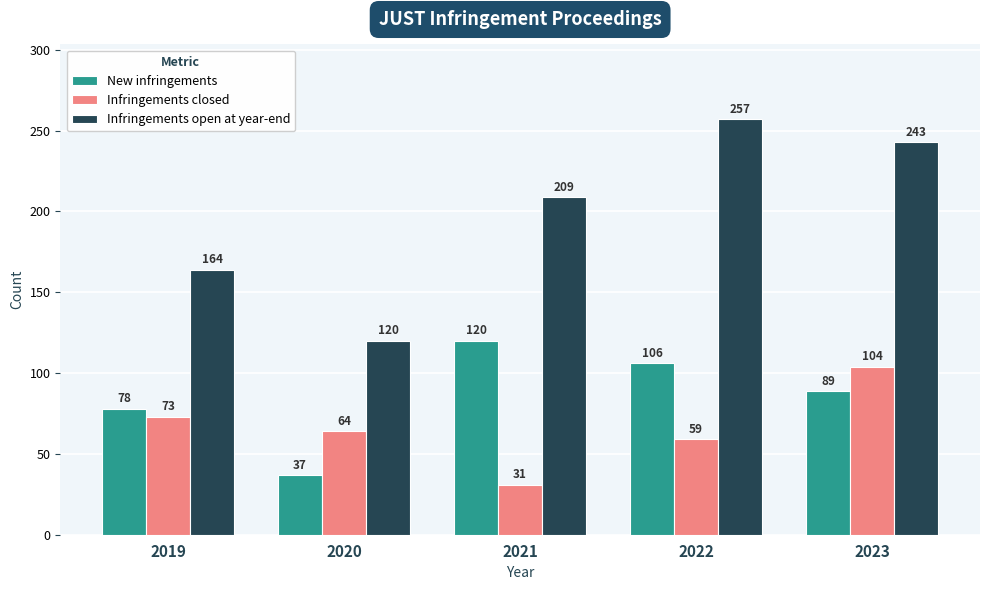

Rank the categories by New infringements value from highest to lowest.

2021, 2022, 2023, 2019, 2020